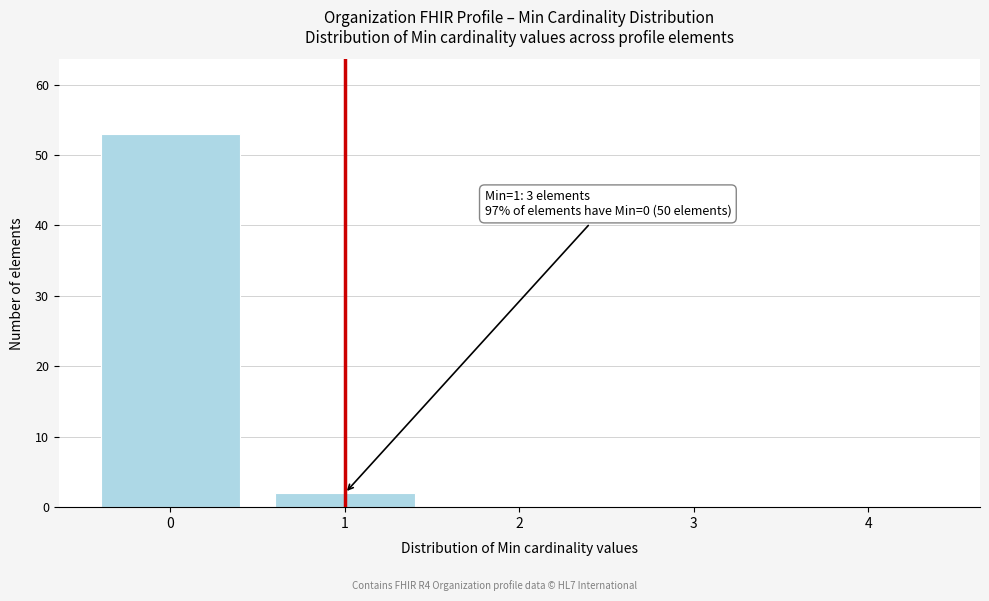

Reading left to right, extract all data points from this chart.

0=53	1=2	2=0	3=0	4=0